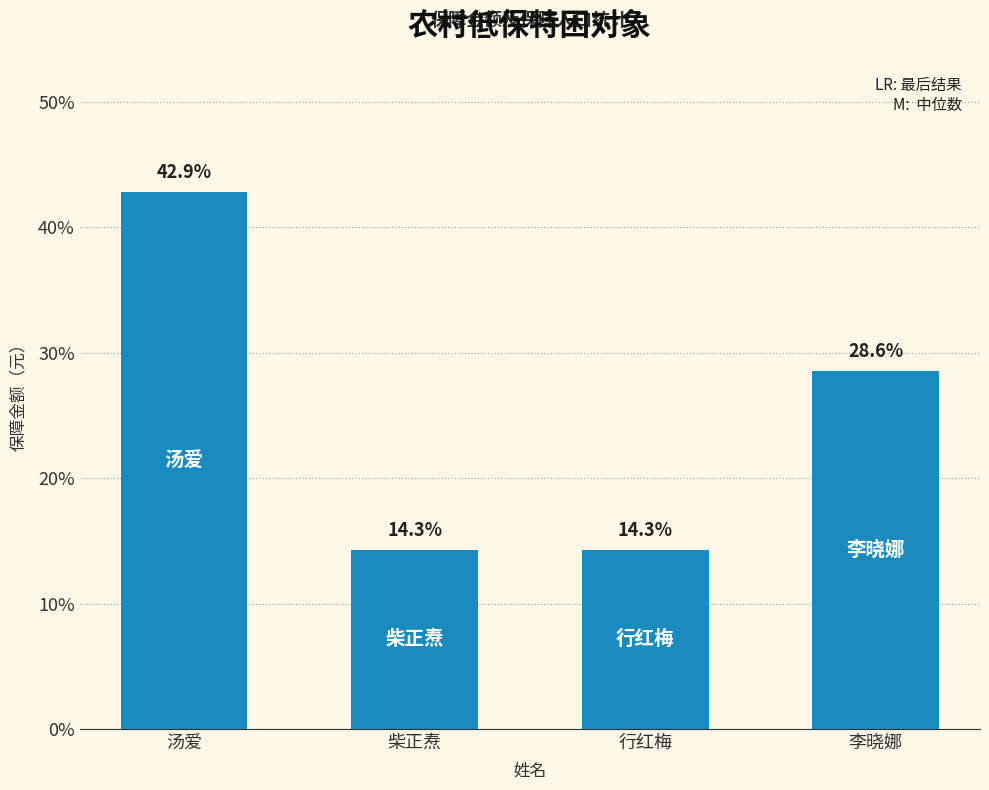

Reading left to right, what are all the values shown in this chart?

汤爱=42.9	柴正焘=14.3	行红梅=14.3	李晓娜=28.6